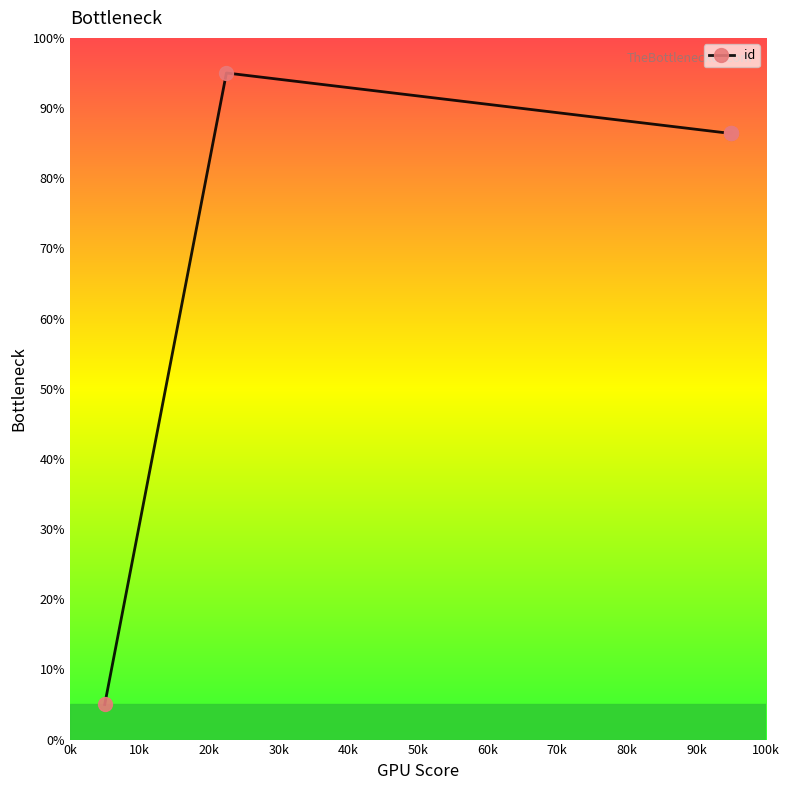

What is the minimum value shown in the chart?

5.0